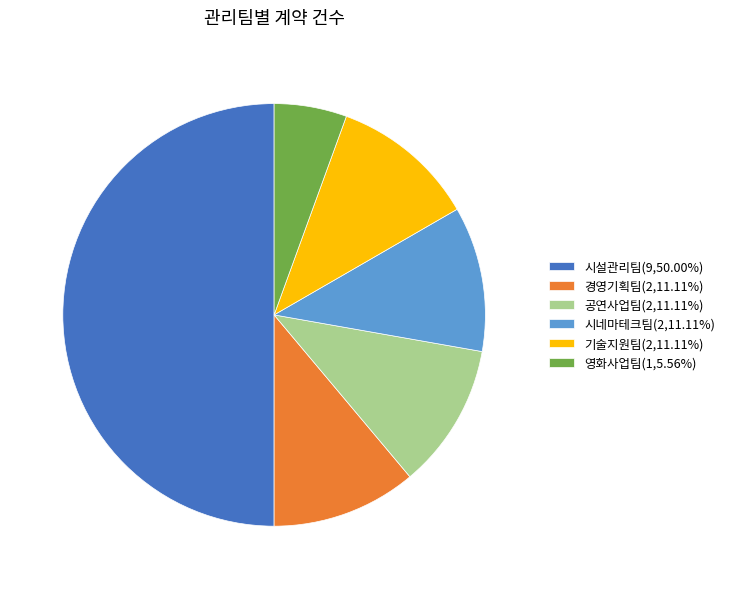

Between 영화사업팀 and 공연사업팀, which is larger?

공연사업팀